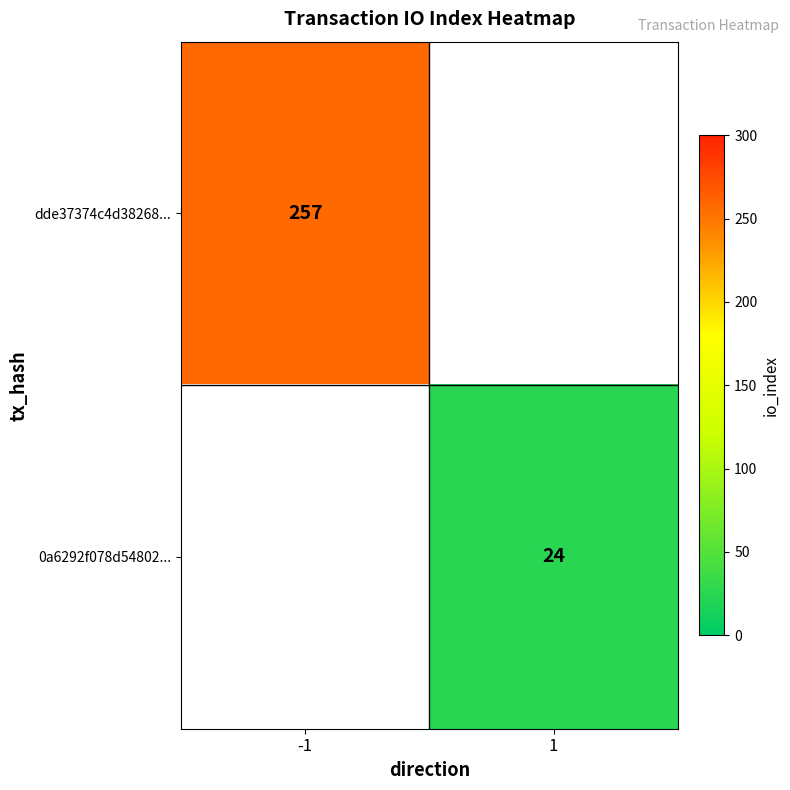

The value of 0a6292f078d54802... at 1 is 8. True or false?

False